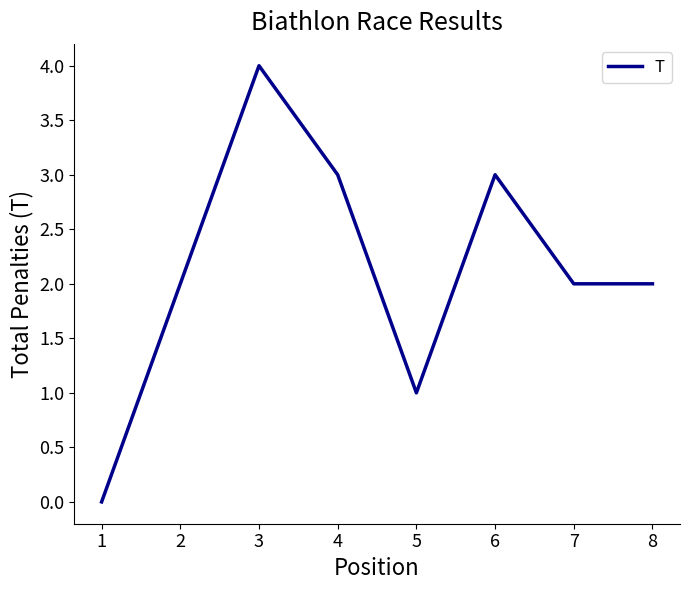

What value does the data have at 4?

3